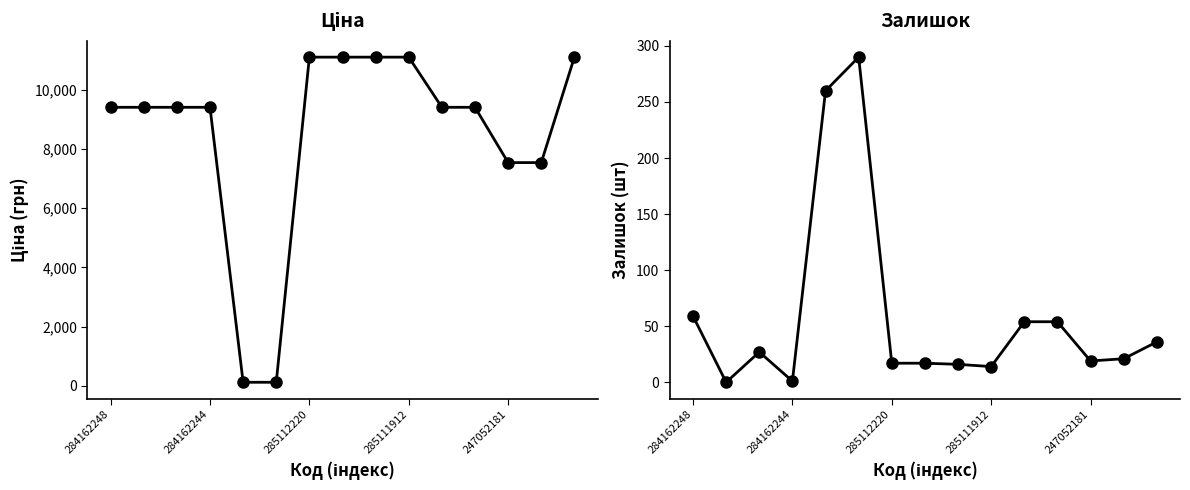

At which label does Залишок reach its peak?

5